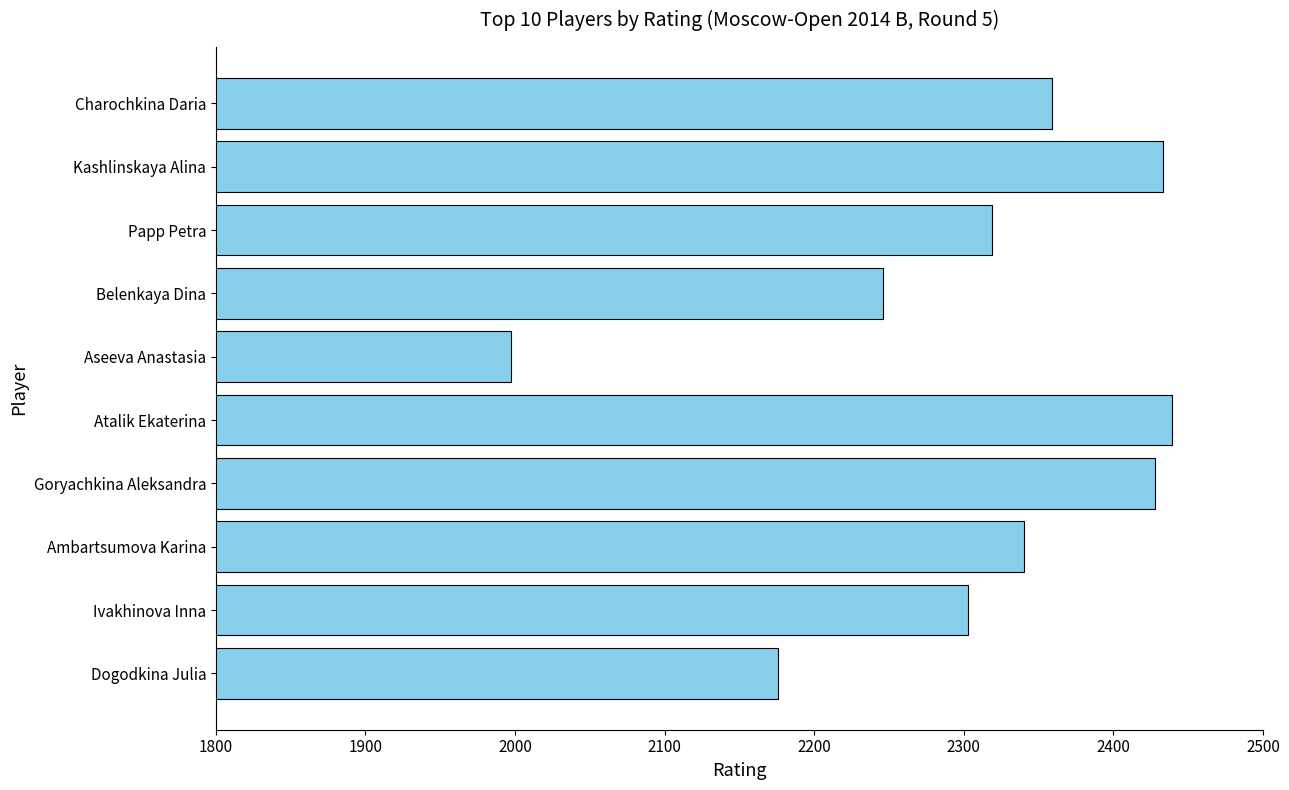

What is the sum of the values at Dogodkina Julia and Papp Petra?

4495